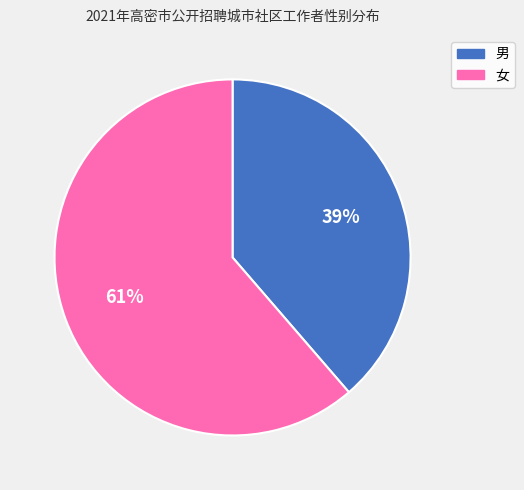

Is it true that 男 is 44% of the pie?

False